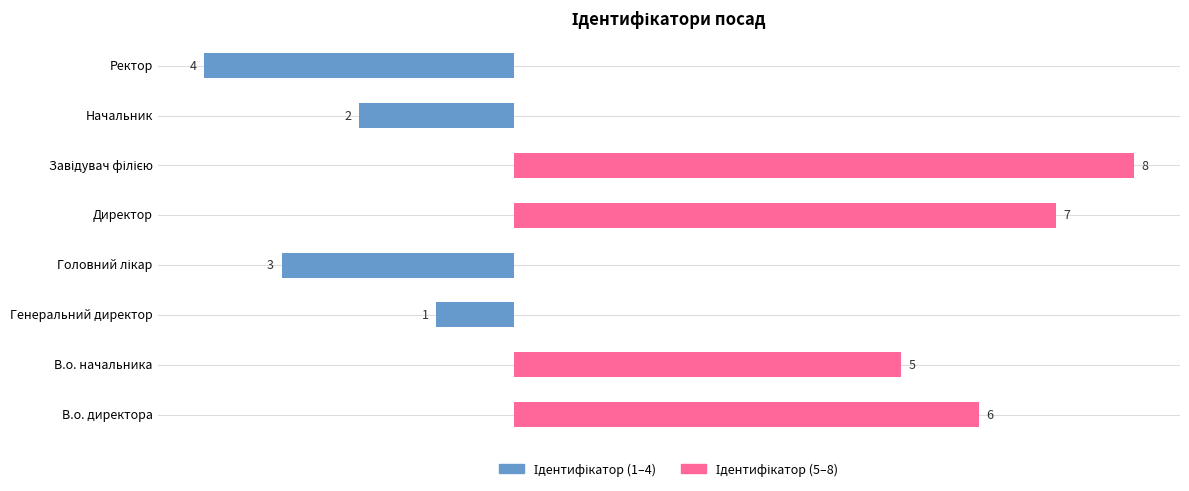

Reading right to left, extract all data points from this chart.

Ідентифікатор (1–4): -4	-2	0	0	-3	-1	0	0
Ідентифікатор (5–8): 0	0	8	7	0	0	5	6